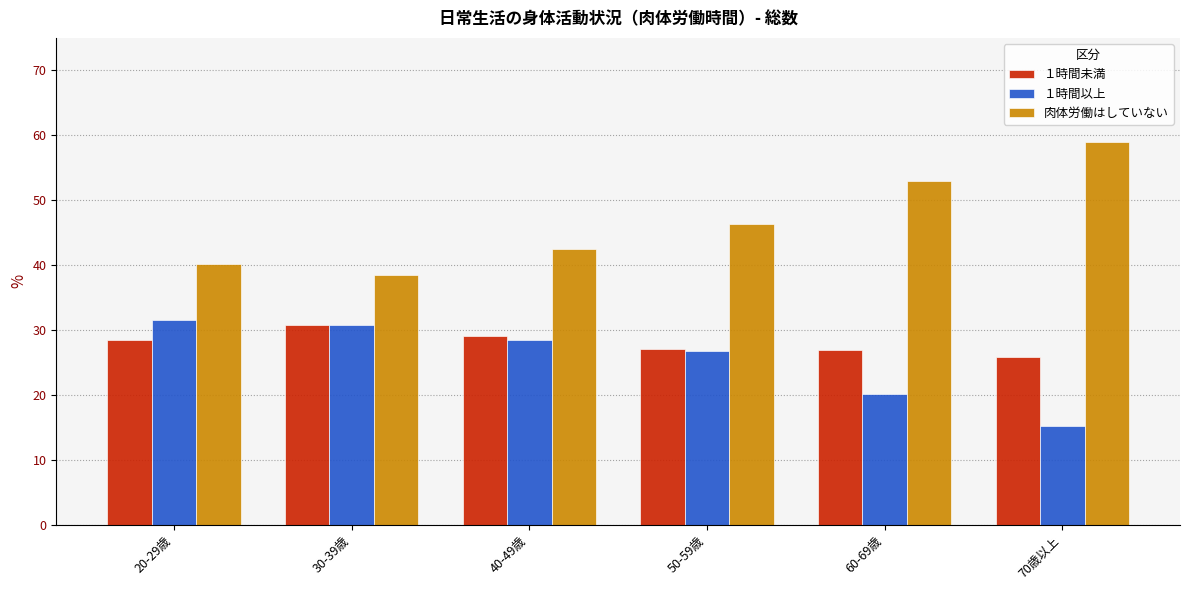

Which series has the widest spread of values?

肉体労働はしていない